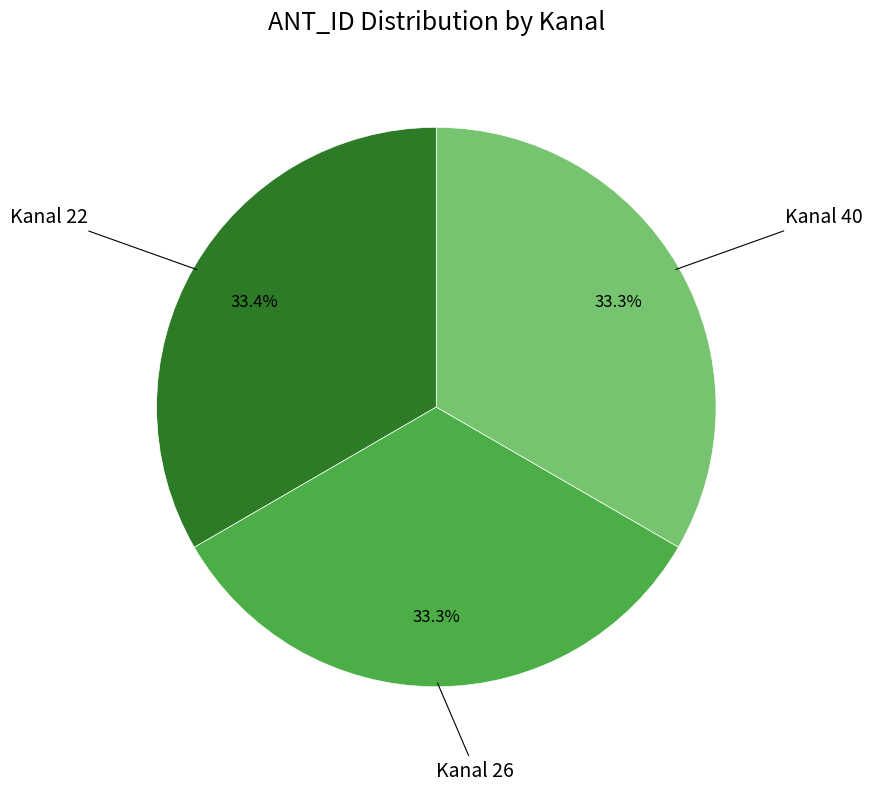

Is there any slice that represents more than half of the pie?

No